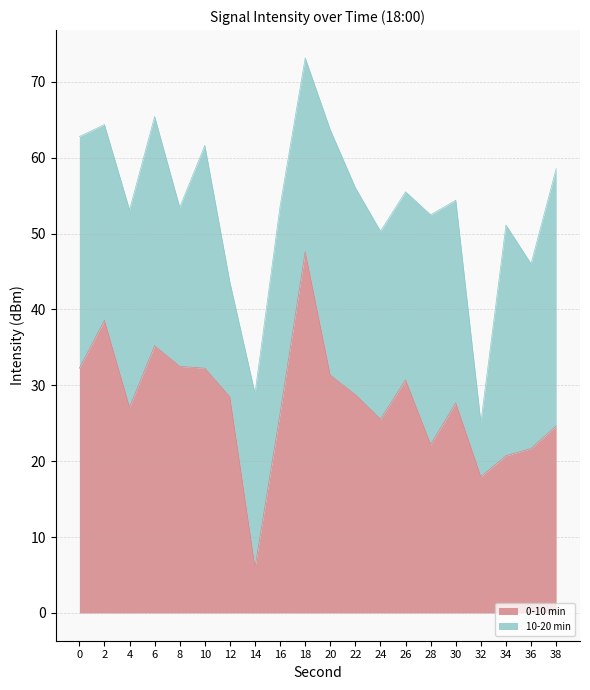

Read the value at 10.

32.3